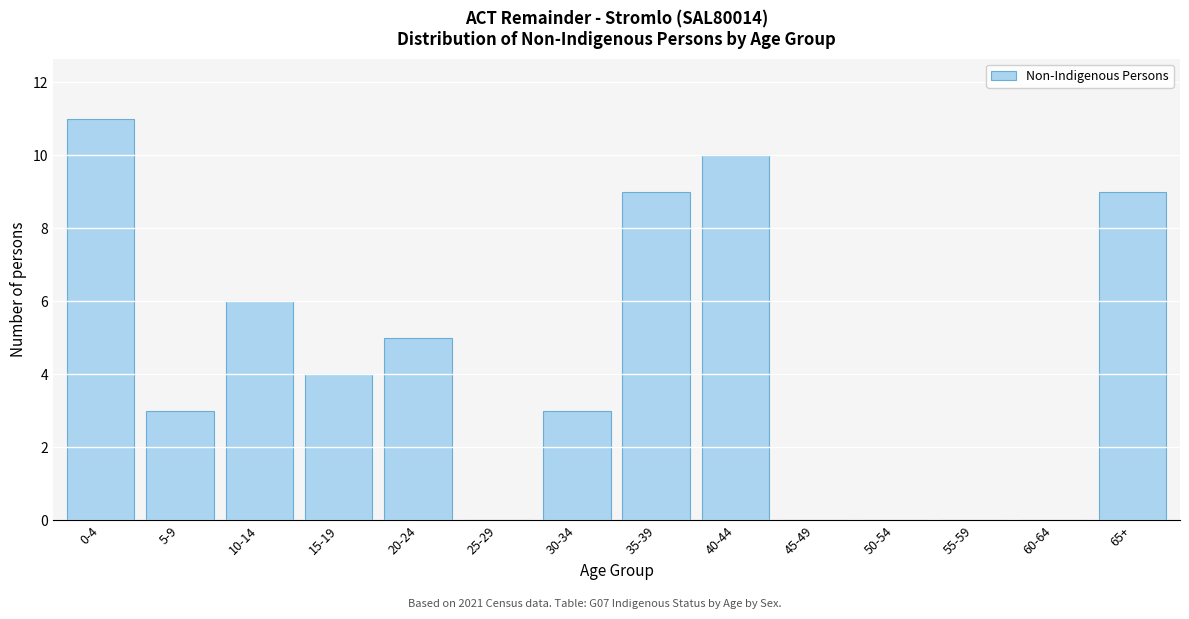

Reading left to right, list all the values displayed in this chart.

0-4=11	5-9=3	10-14=6	15-19=4	20-24=5	25-29=0	30-34=3	35-39=9	40-44=10	45-49=0	50-54=0	55-59=0	60-64=0	65+=9